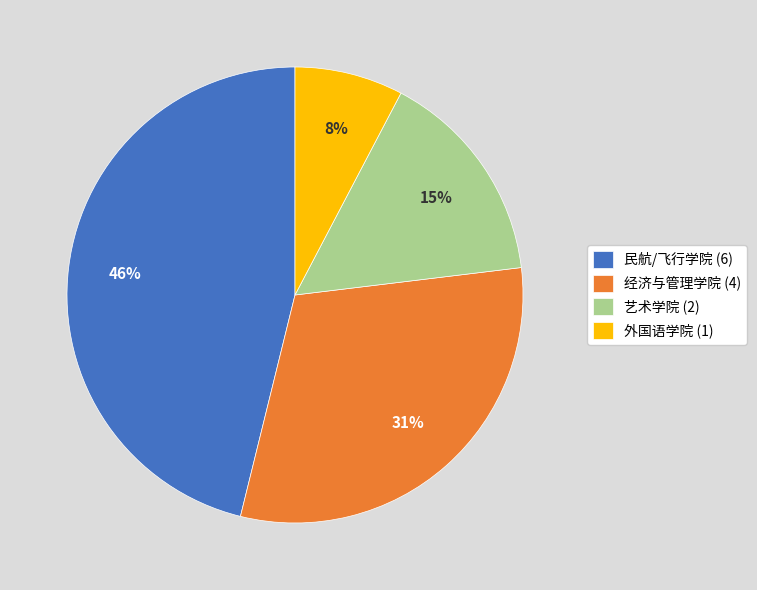

What is the ratio of the value at 艺术学院 (2) to the value at 经济与管理学院 (4)?

0.5